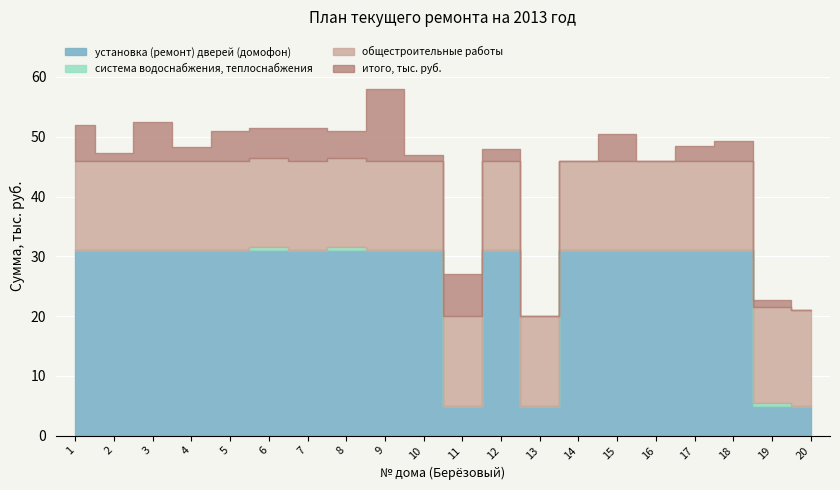

At which category is the sum across all series the highest?

9